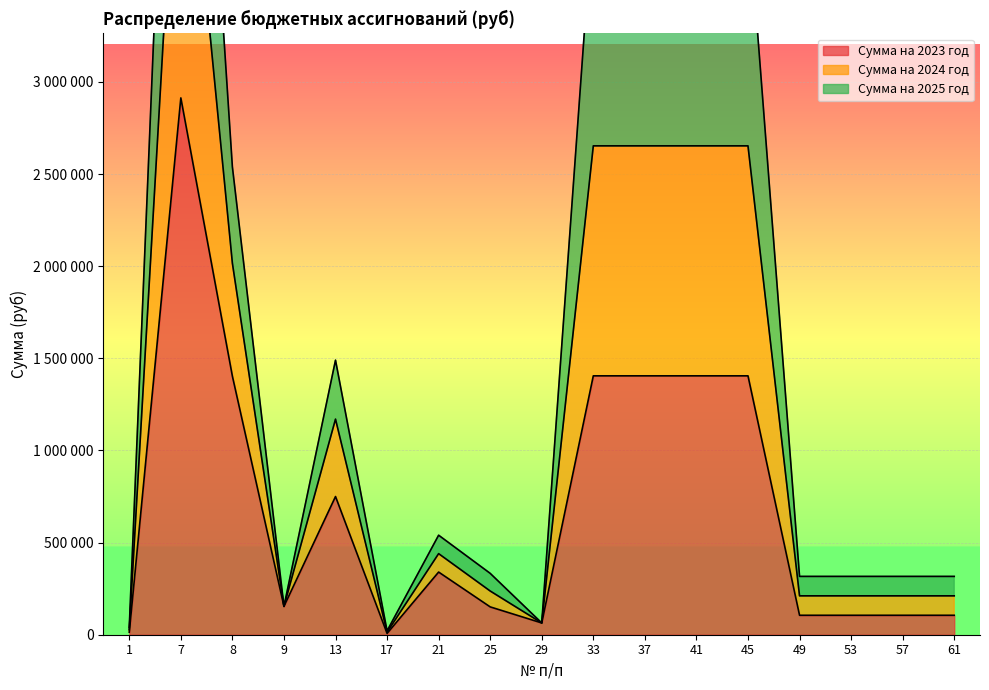

How many data points in Сумма на 2023 год are less than 153835?

8